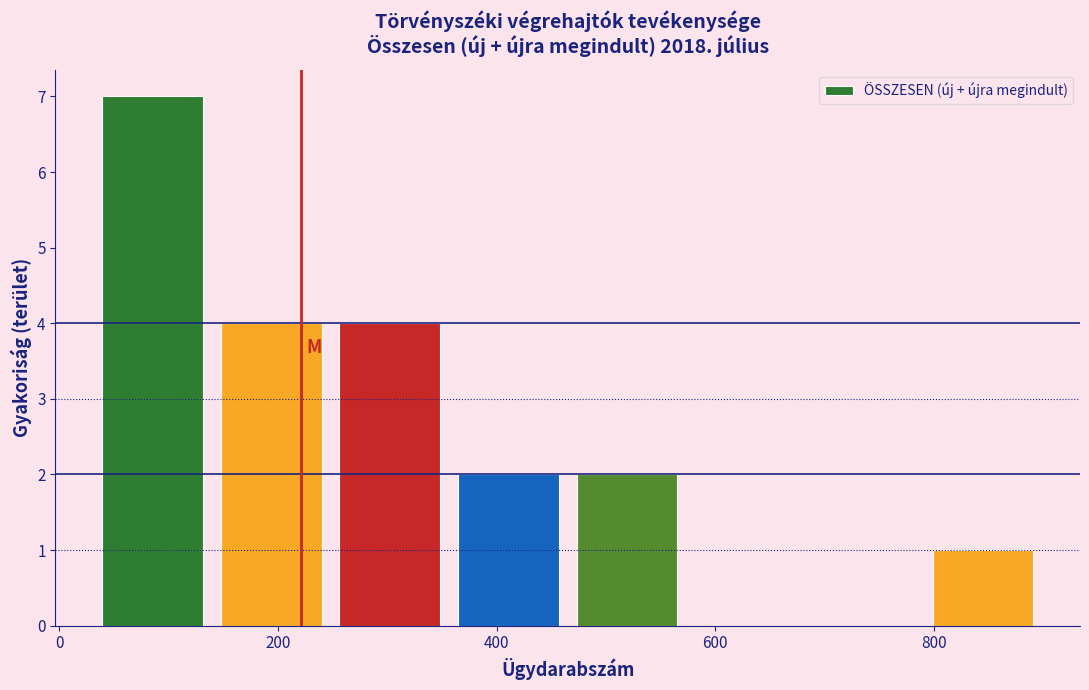

Reading left to right, transcribe this chart: for each bar, give the range it covers on the x-axis and its height. Neither the bar edges nor the heights are printed on the chart, so give them approximately, as read against the axes.

40 to 140: 7
140 to 240: 4
240 to 360: 4
360 to 460: 2
460 to 580: 2
580 to 680: 0
680 to 800: 0
800 to 900: 1